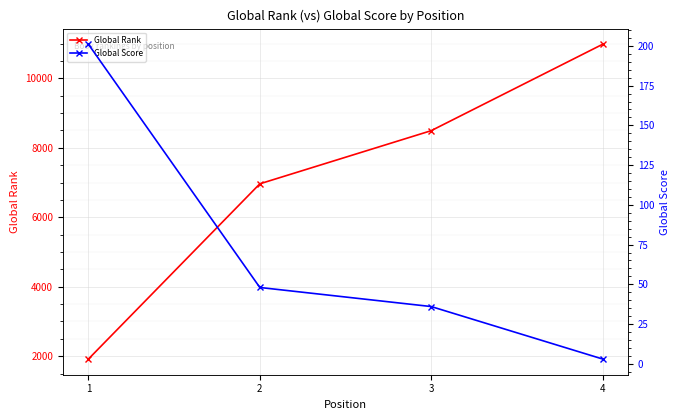

At which category does the chart reach its peak across all series?

4